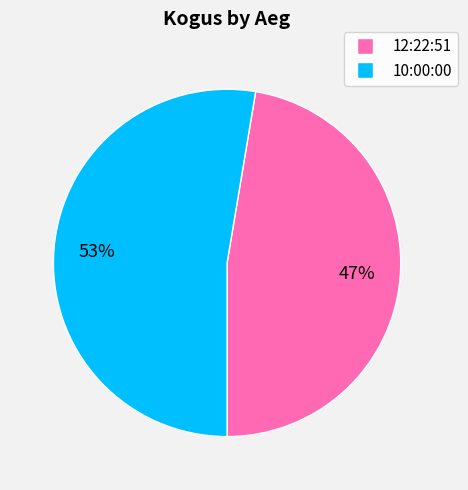

Do 12:22:51 and 10:00:00 together represent more than half of the pie?

Yes